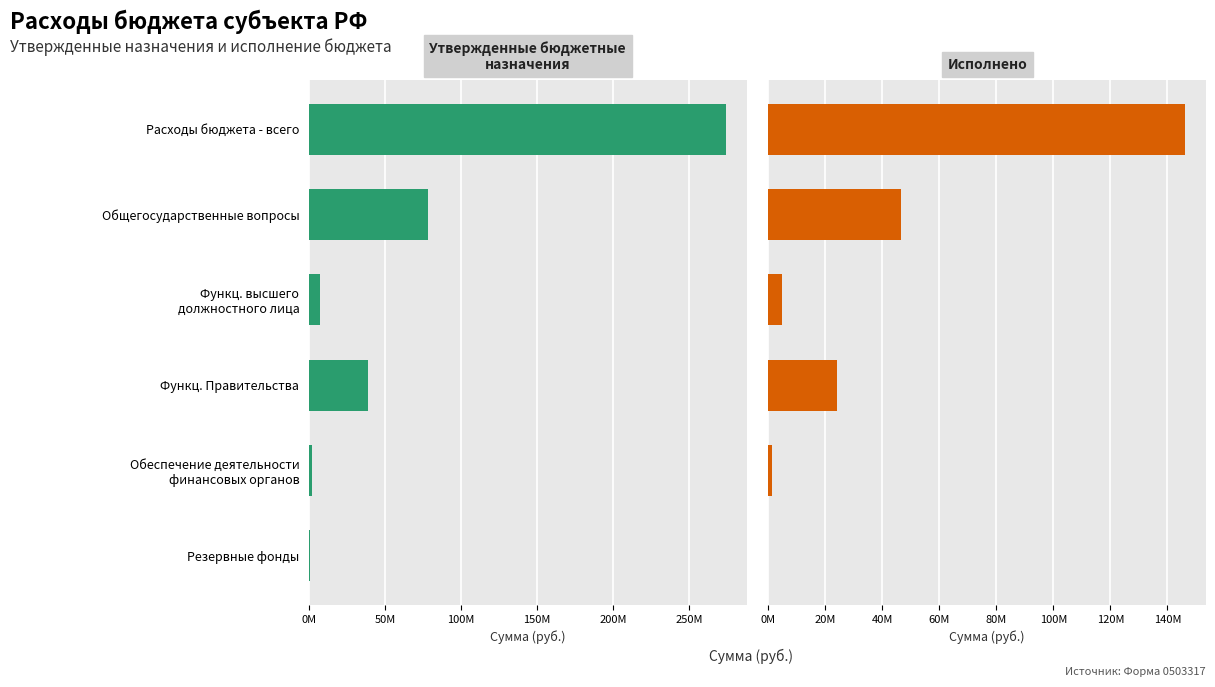

True or false: Исполнено has a value of 660578.9 at Обеспечение деятельности финансовых органов.

False